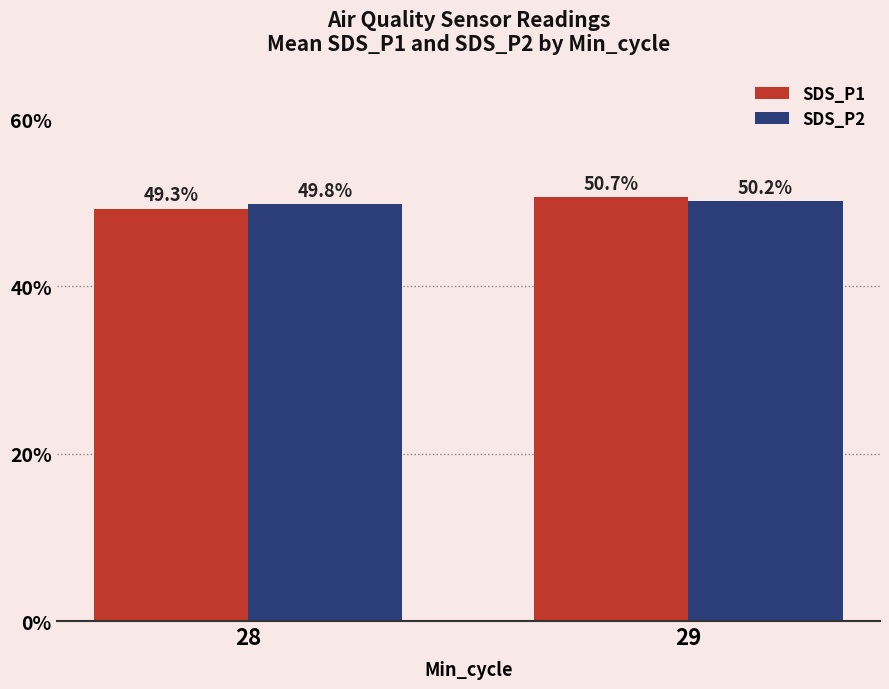

What are all the series names shown in the legend?

SDS_P1, SDS_P2